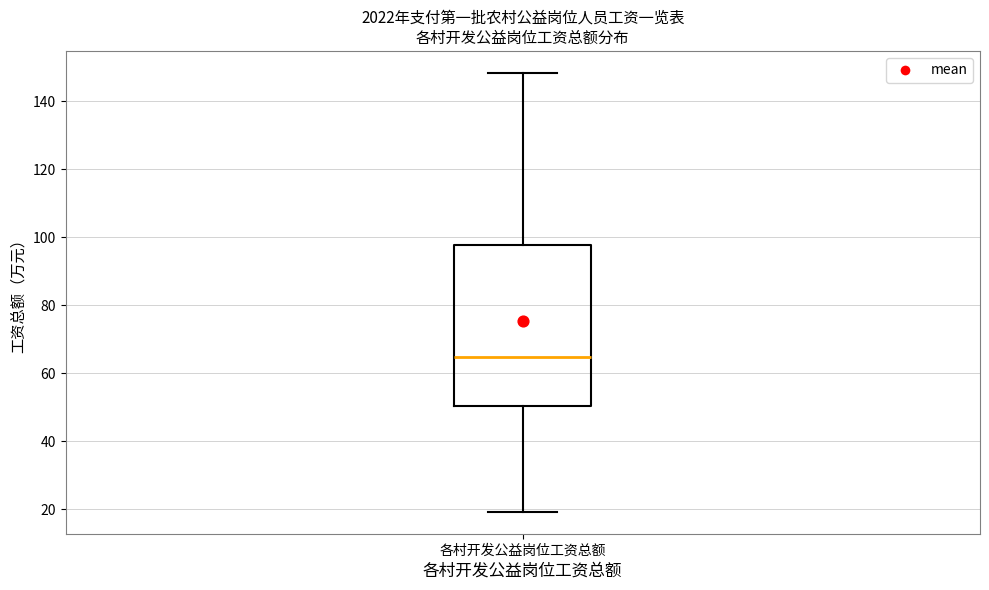

Where is the upper edge of the box for 各村开发公益岗位工资总额 on the y-axis? The values are not printed on the chart, so give them approximately, as read against the axis.

98